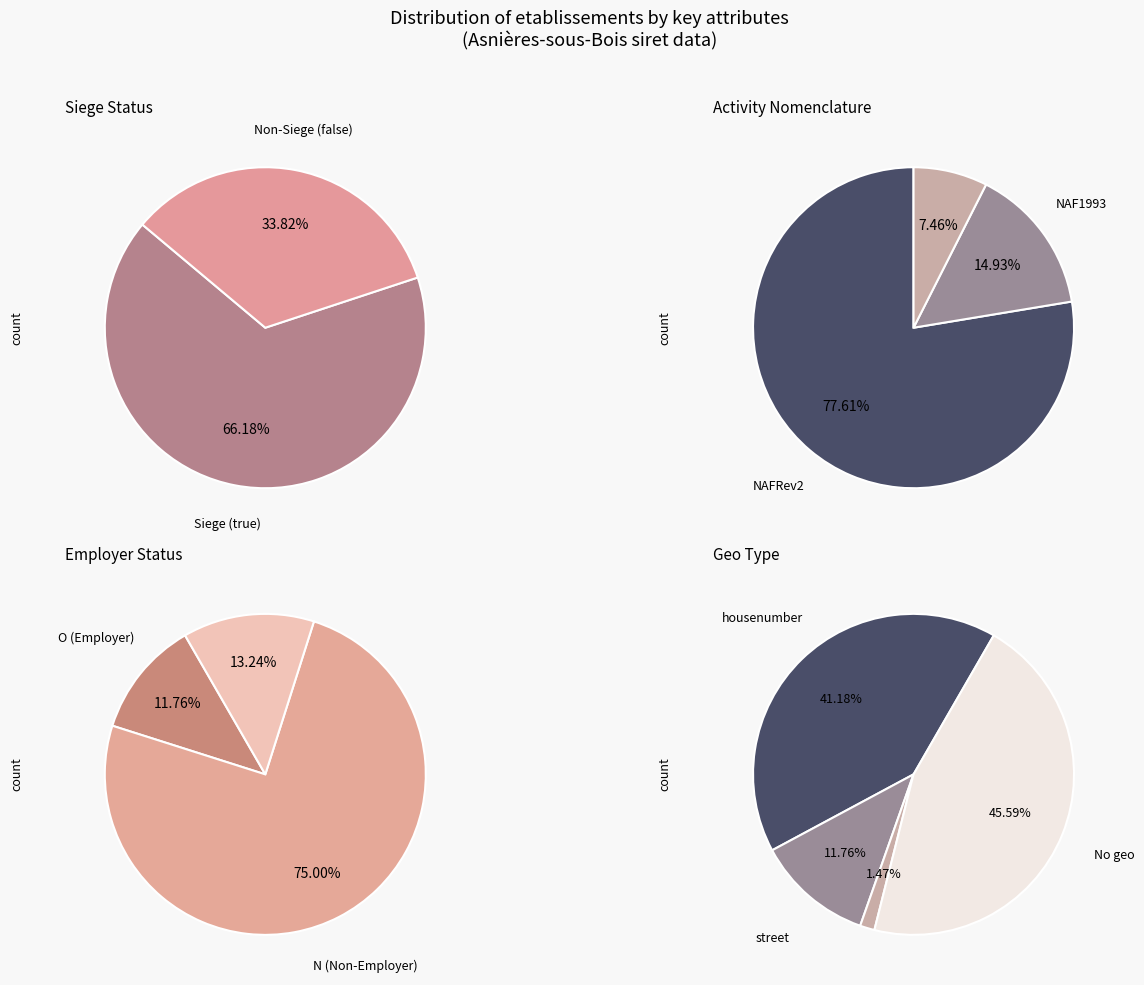

True or false: true accounts for 61% of the total.

False